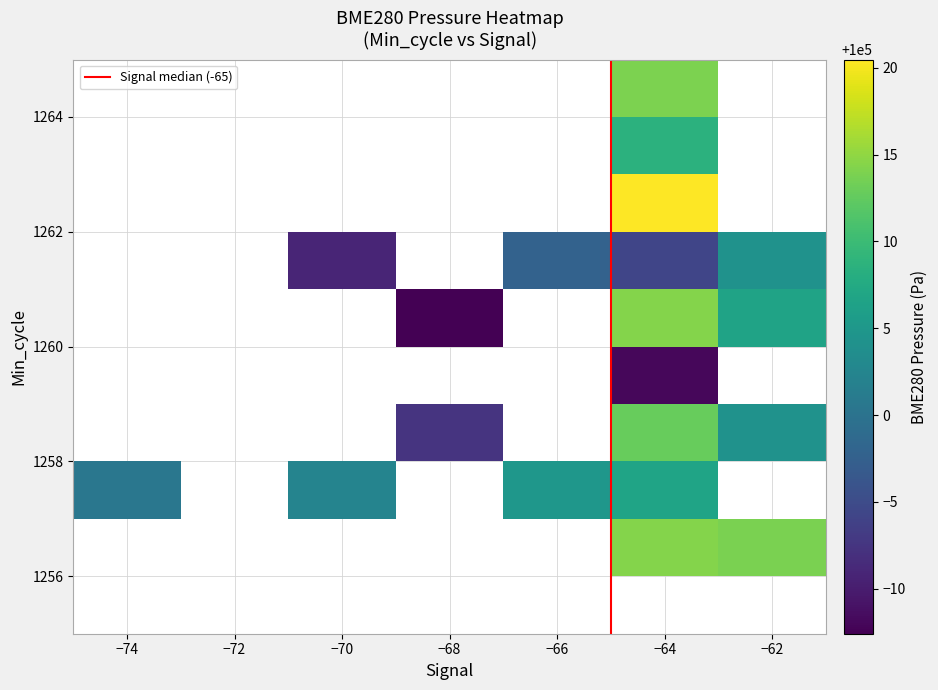

List the series in order of their peak value, lowest first.

Signal, Min_cycle, BME280_pressure